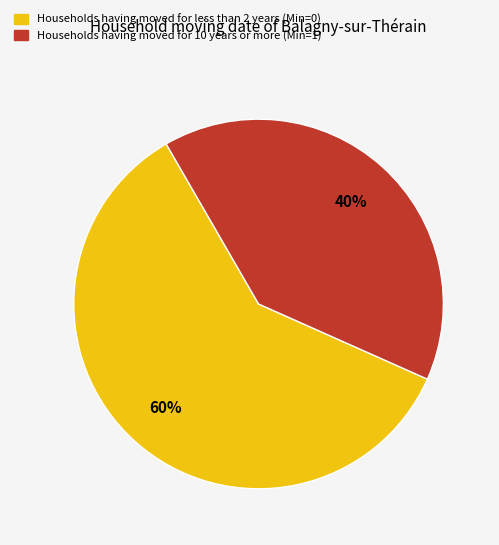

To the nearest percent, what is the average slice percentage?

50%